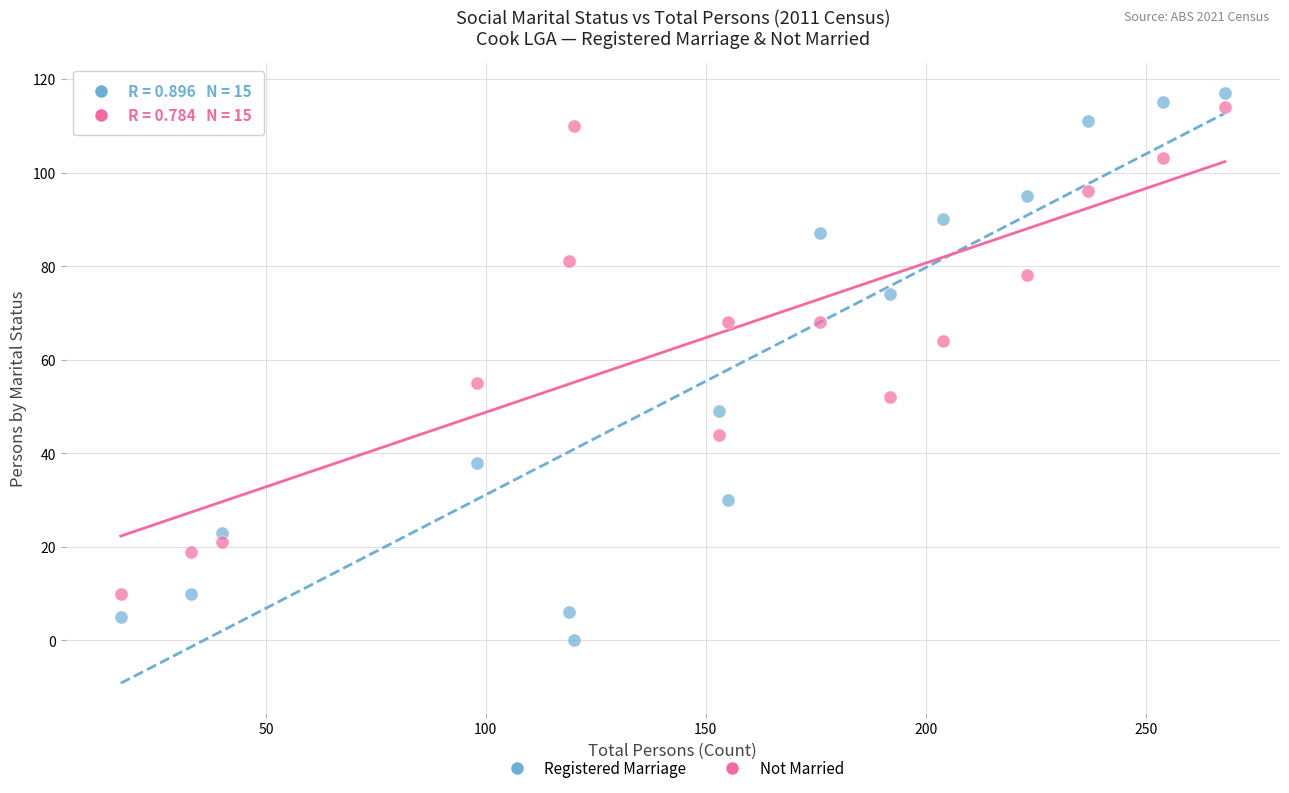

Which series has the widest spread of Y values?

Registered Marriage